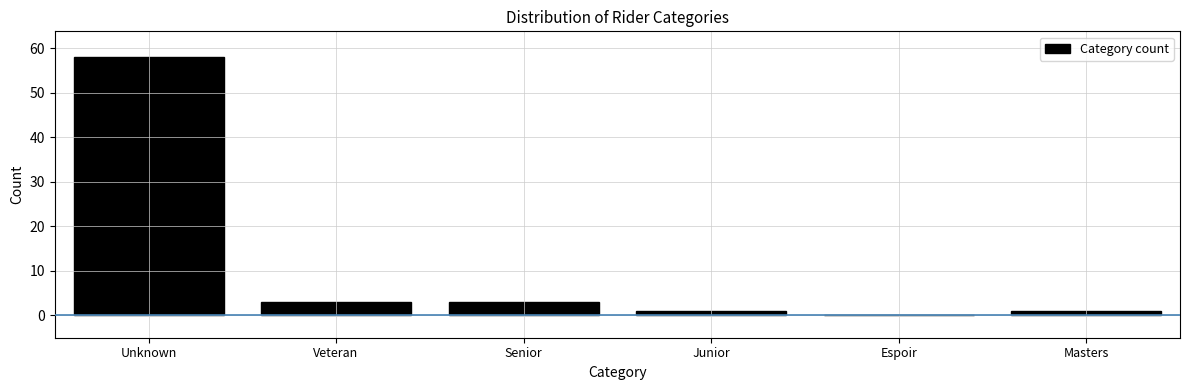

Reading left to right, transcribe all the data shown in this chart.

Unknown=58	Veteran=3	Senior=3	Junior=1	Espoir=0	Masters=1